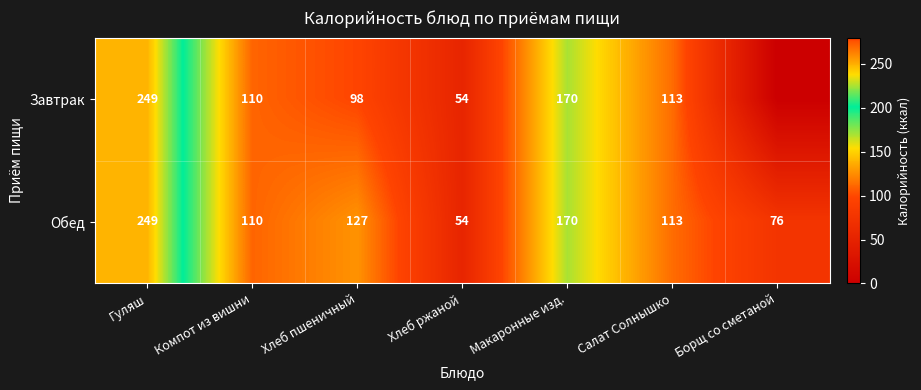

What is the greatest value displayed?

249